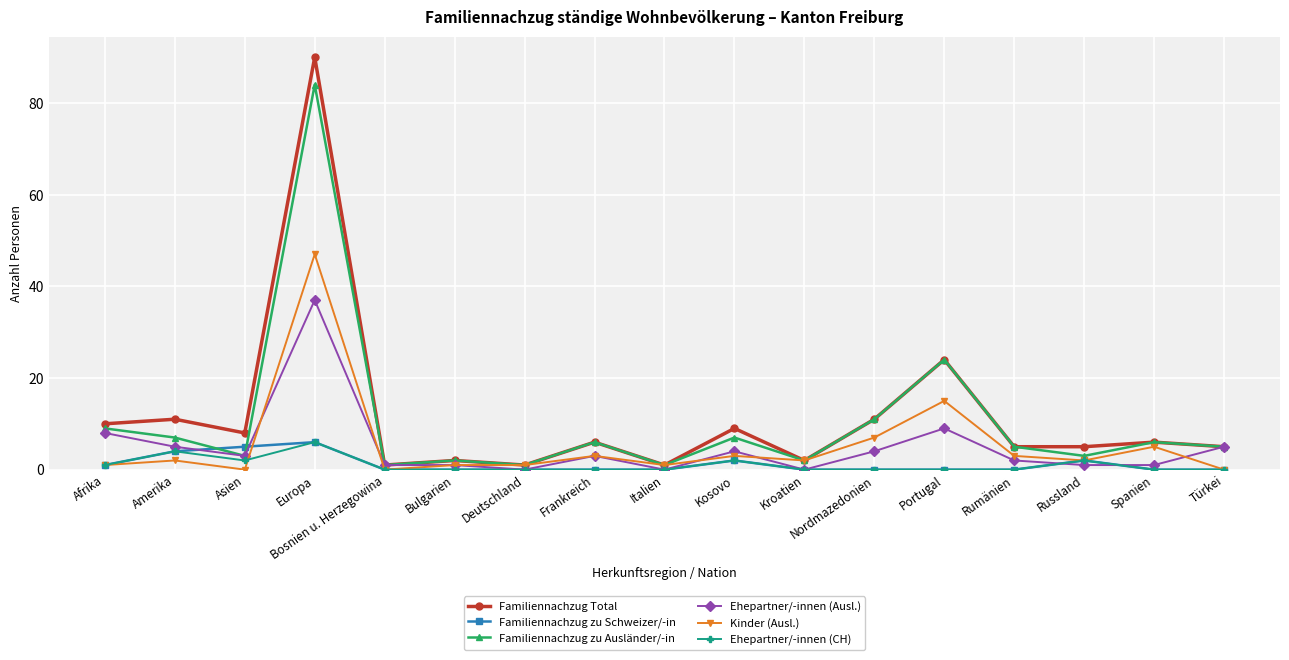

True or false: Familiennachzug zu Schweizer/-in has a value of -3 at Portugal.

False